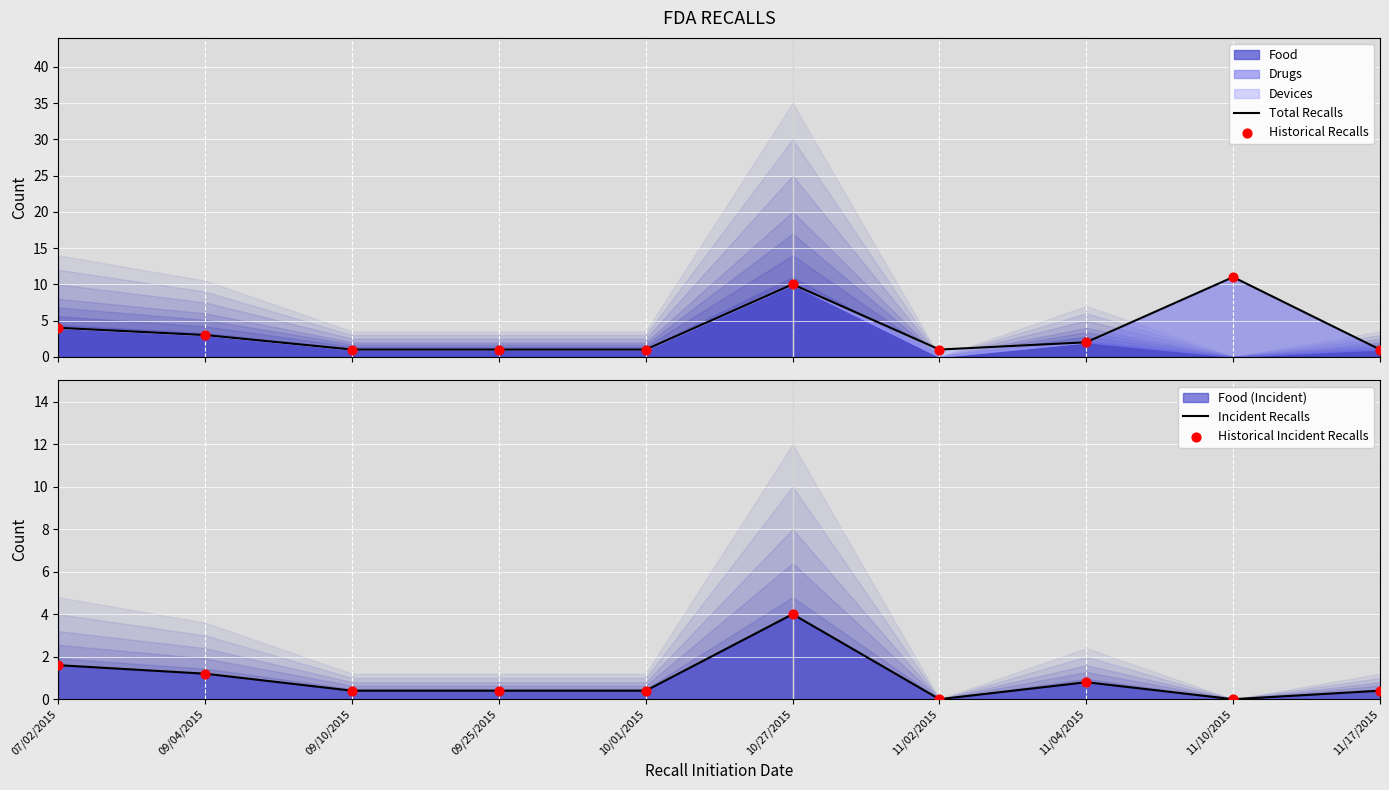

Which series has the largest Y range (max minus min)?

Total Recalls